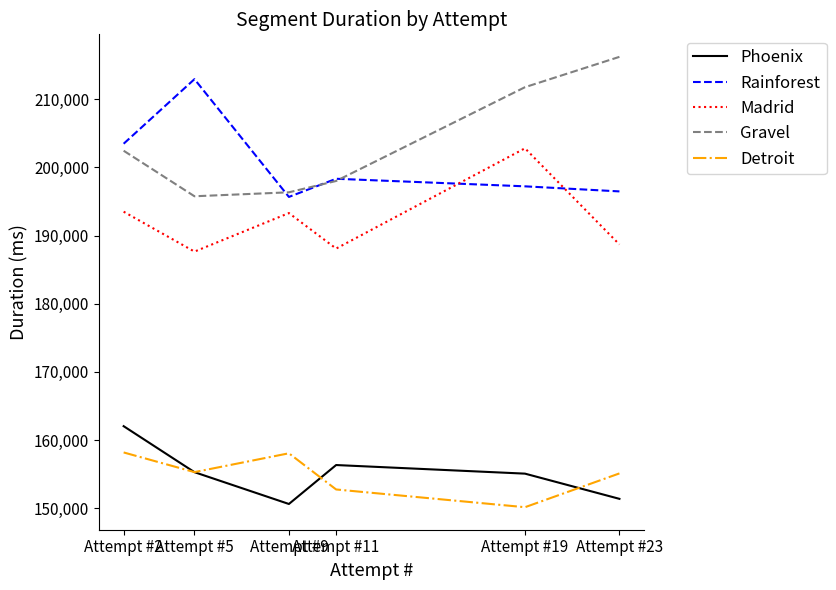

Read the Gravel value at Attempt #2, to the nearest 10.

202440